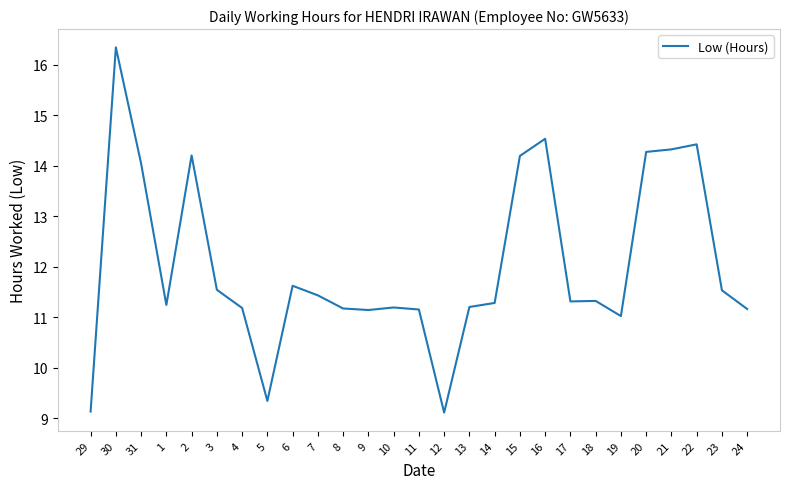

What is the maximum value shown in the chart?

16.3